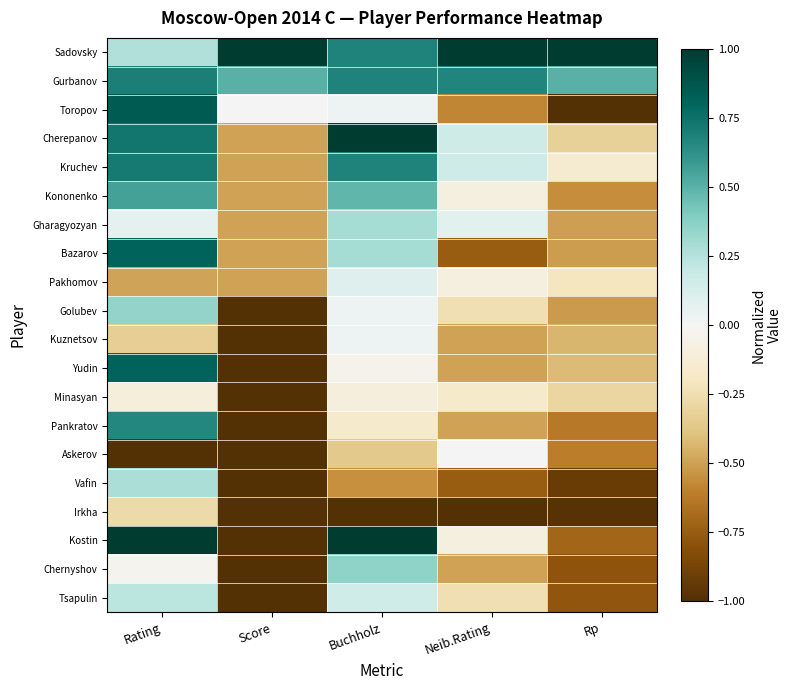

At which category does the chart reach its minimum across all series?

Rp